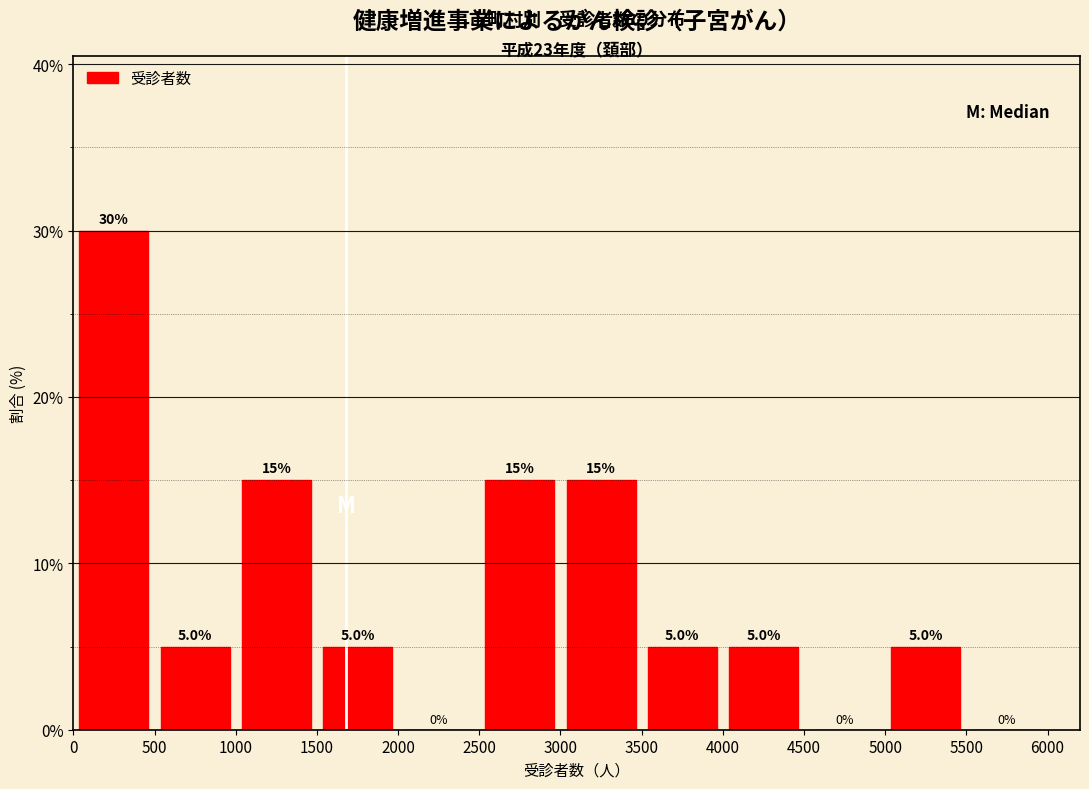

Reading left to right, transcribe this chart: for each bar, give the range it covers on the x-axis and its height.

0 to 500: 30.0
500 to 1000: 5.0
1000 to 1500: 15.0
1500 to 2000: 5.0
2000 to 2500: 0.0
2500 to 3000: 15.0
3000 to 3500: 15.0
3500 to 4000: 5.0
4000 to 4500: 5.0
4500 to 5000: 0.0
5000 to 5500: 5.0
5500 to 6000: 0.0